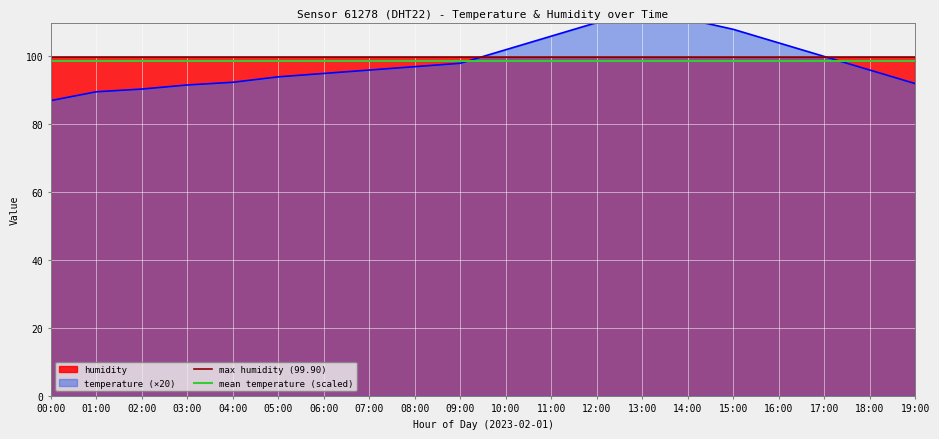

Which category has the lowest value across all series?

00:00